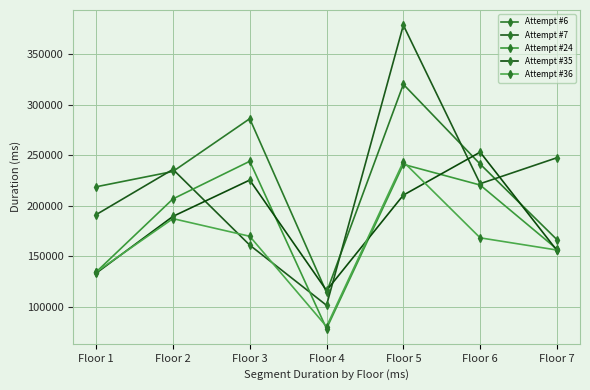

What is the spread (max minus min) of values at Floor 1?

85479